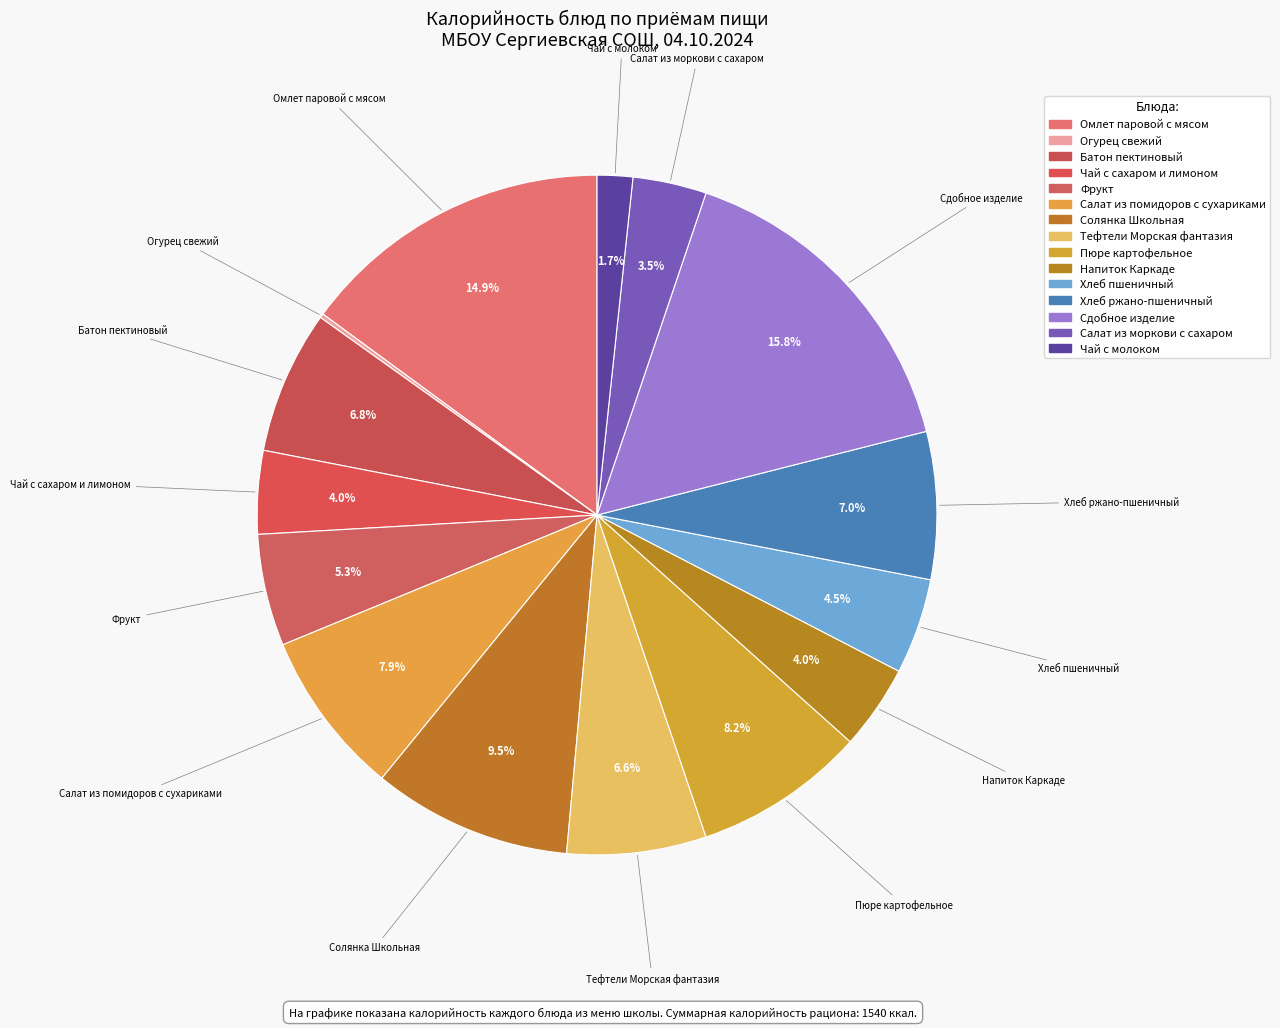

What percentage is the Хлеб пшеничный slice, to the nearest percent?

5%